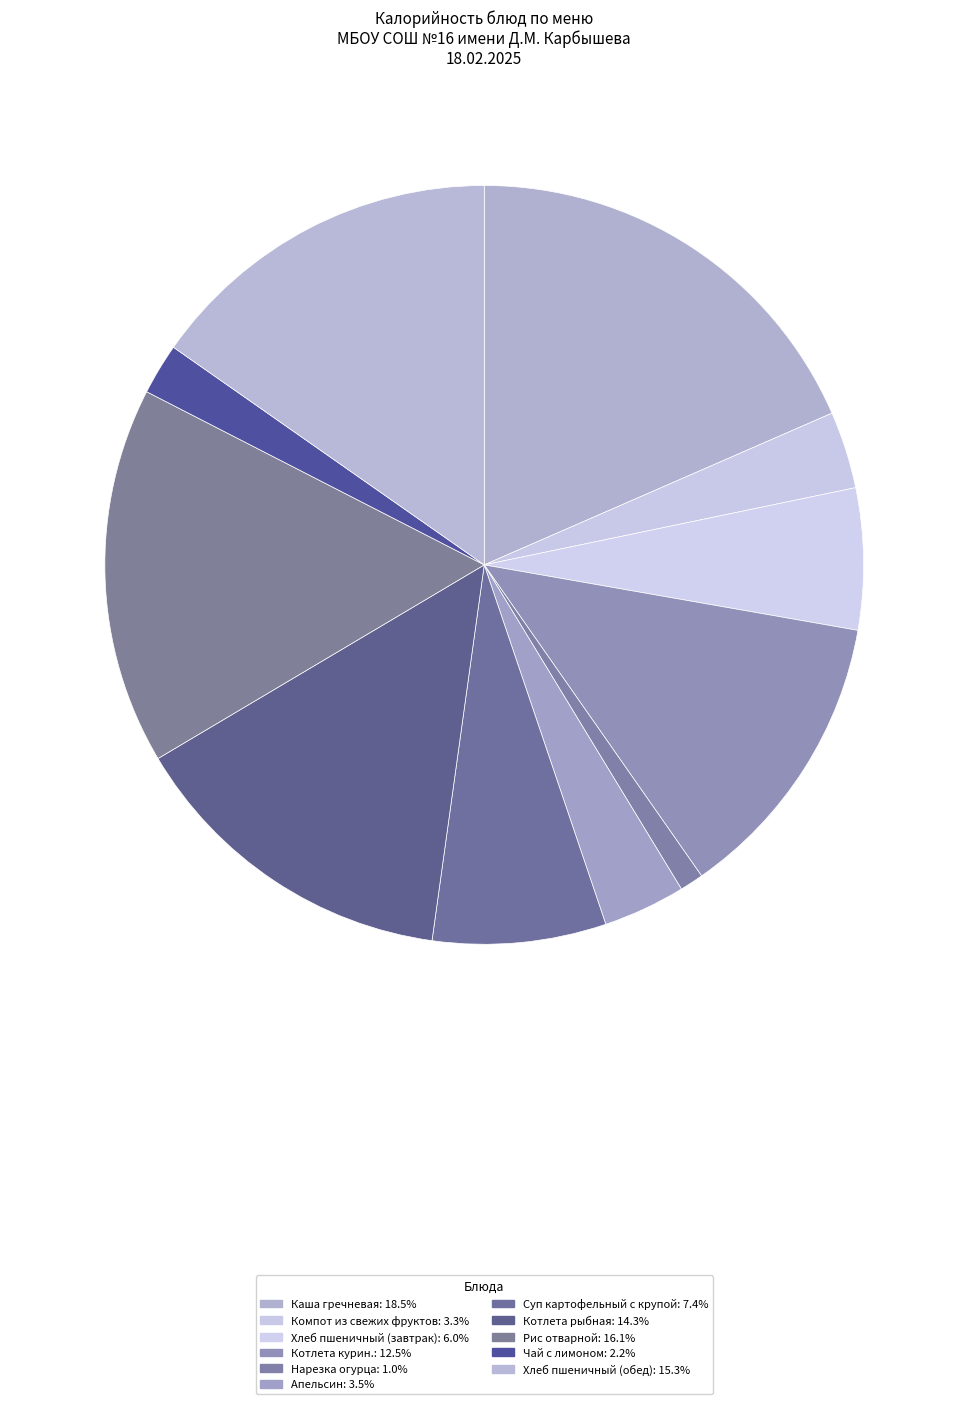

To the nearest percent, what portion does Чай с лимоном represent?

2%